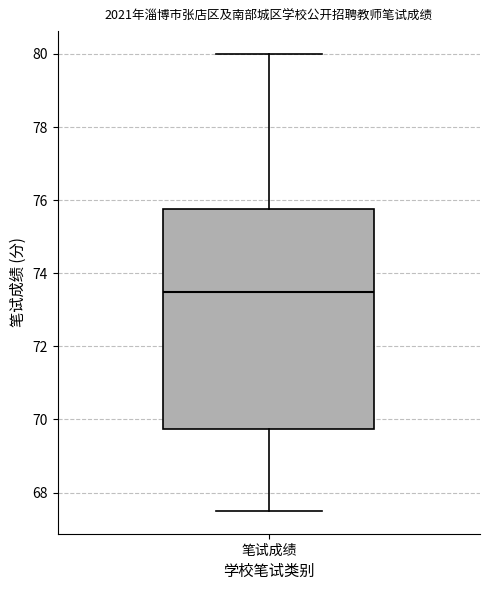

Read this box plot against the y-axis: the position of the median line, the range covered by the box, and the ends of both whiskers. The values are not printed on the chart, so give them approximately, as read against the axis.

median 73.6, box 69.8 to 75.8, whiskers 67.6 to 80.0